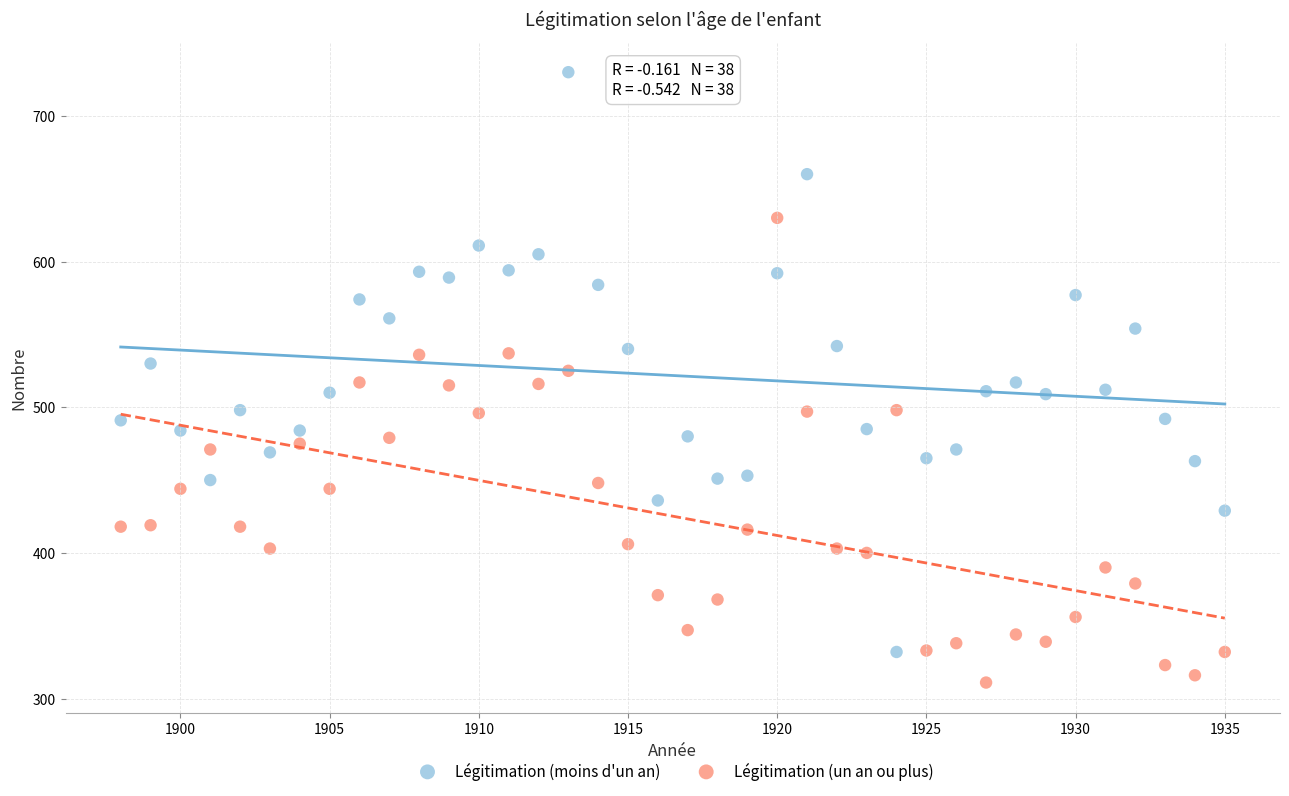

Across all data points, what is the range of X values (max minus min)?

37